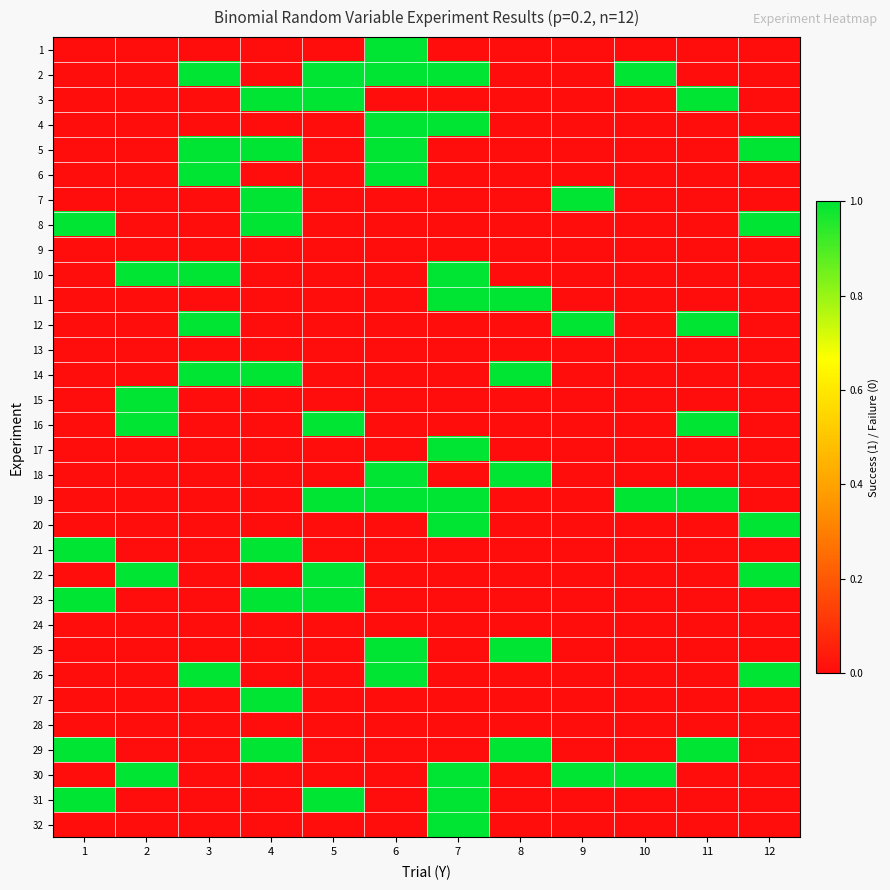

What is the maximum value shown in the chart?

1